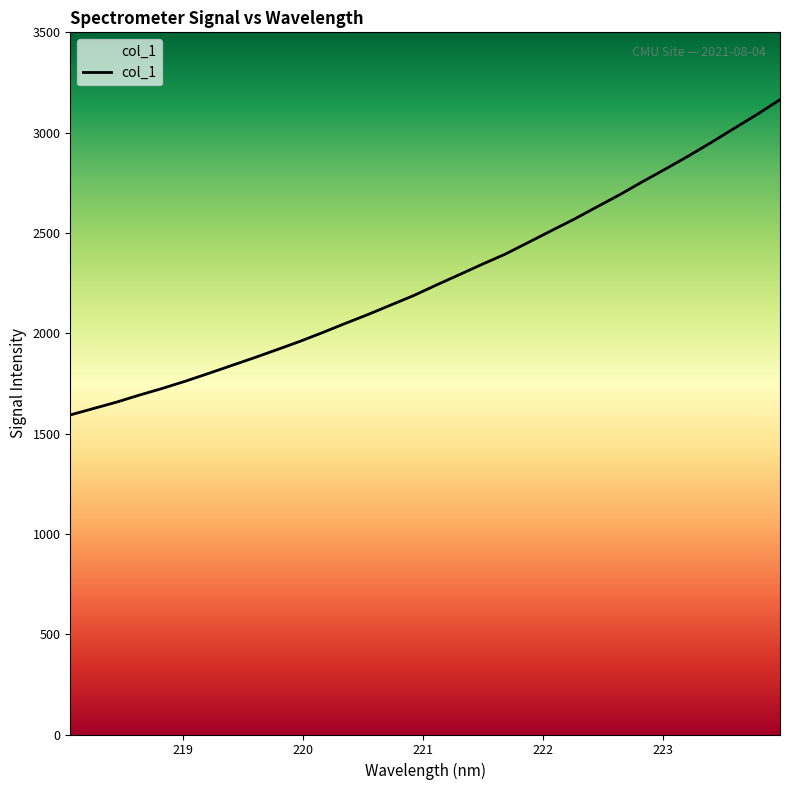

Which has a higher value, 219.589 or 221.6902?

221.6902